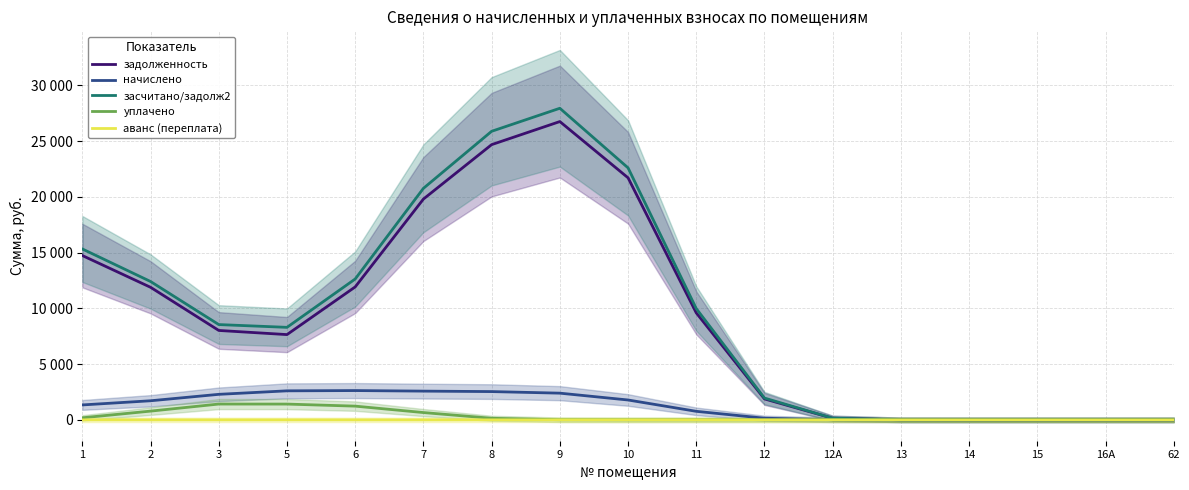

What is the label of the 12th point from the right?

7